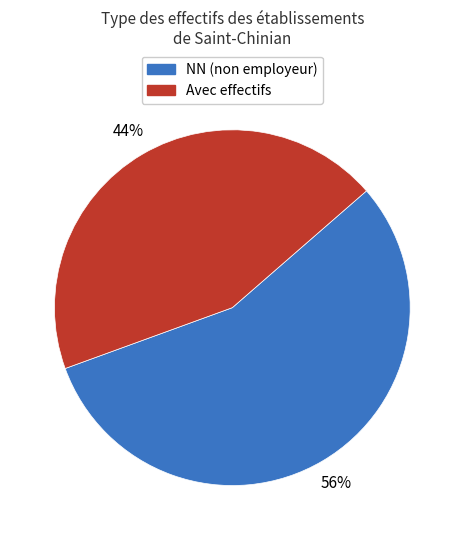

Which slice is the smallest?

Avec effectifs